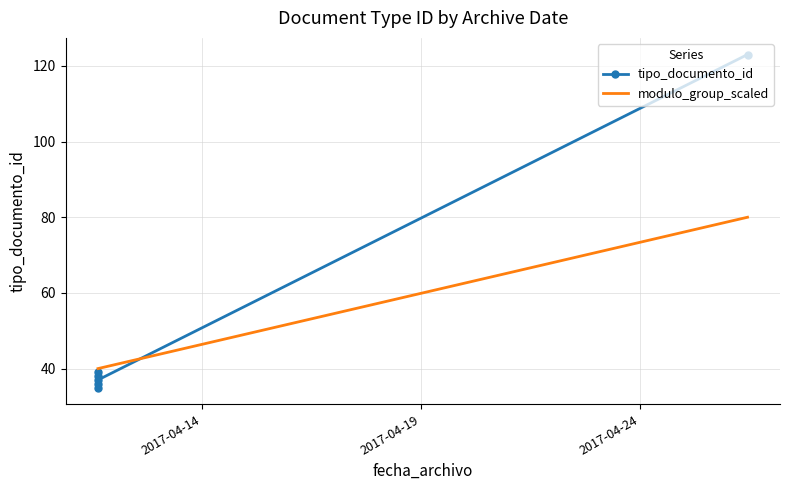

The value of tipo_documento_id at 2017-04-14 is 56. True or false?

False